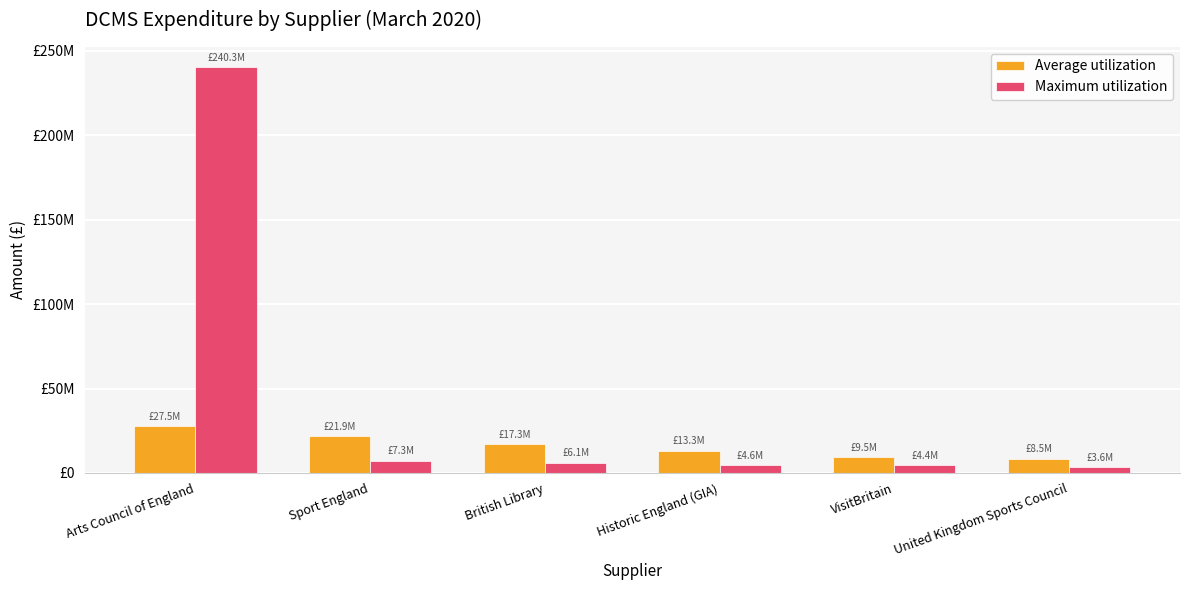

What are all the series names shown in the legend?

Average utilization, Maximum utilization